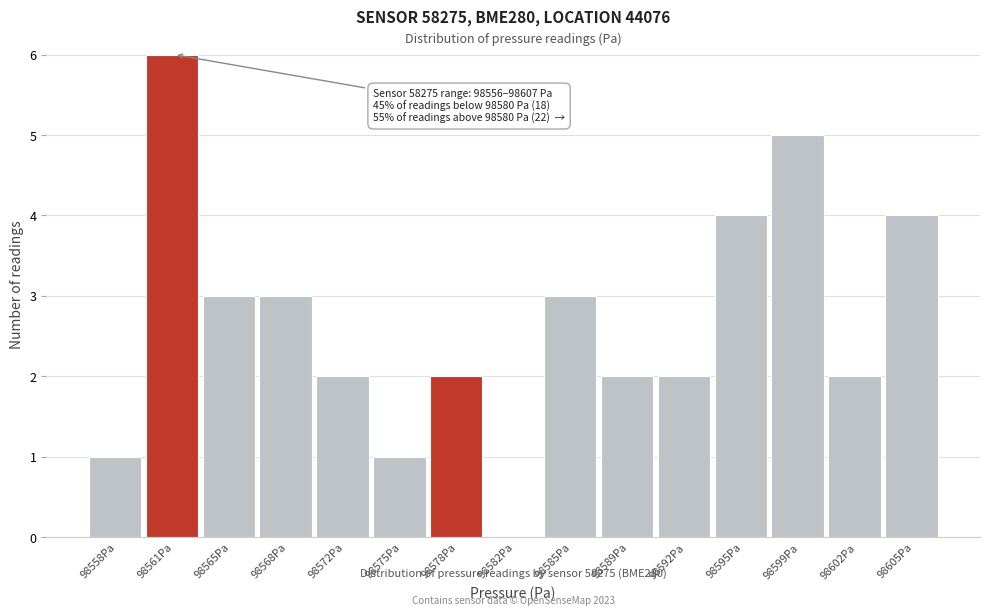

Which range on the x-axis has the tallest bar?

98559.5 to 98563.0